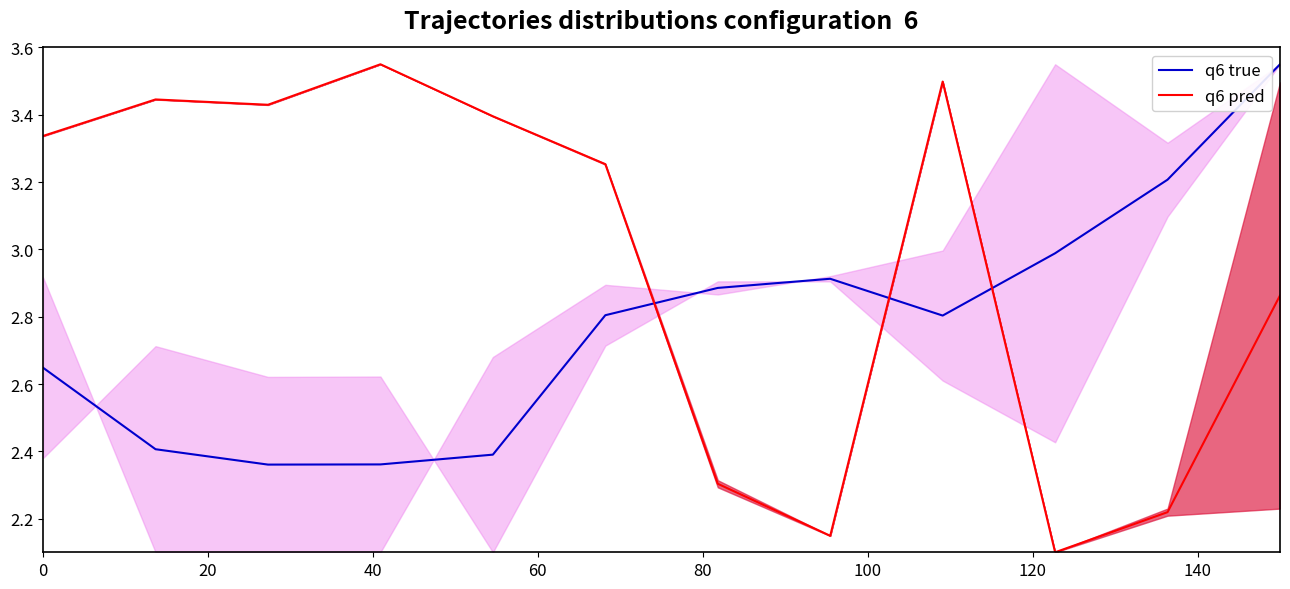

Reading left to right, what are all the values shown in this chart?

q6 true: 2.6	2.4	2.4	2.4	2.4	2.8	2.9	2.9	2.8	3.0	3.2	3.5
q6 pred: 3.3	3.4	3.4	3.5	3.4	3.3	2.3	2.1	3.5	2.1	2.2	2.9